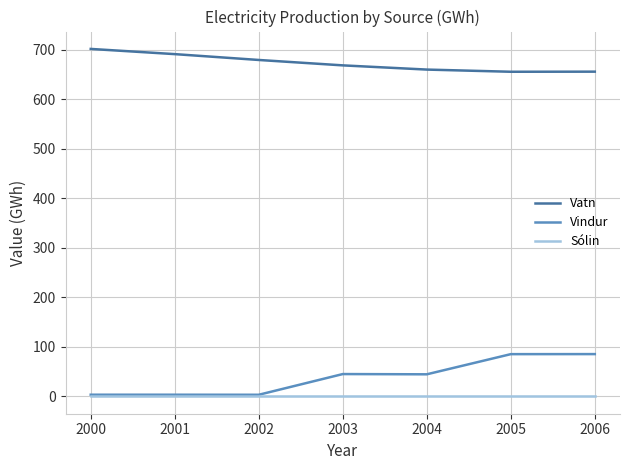

What is the spread (max minus min) of values at 2005?

655.3